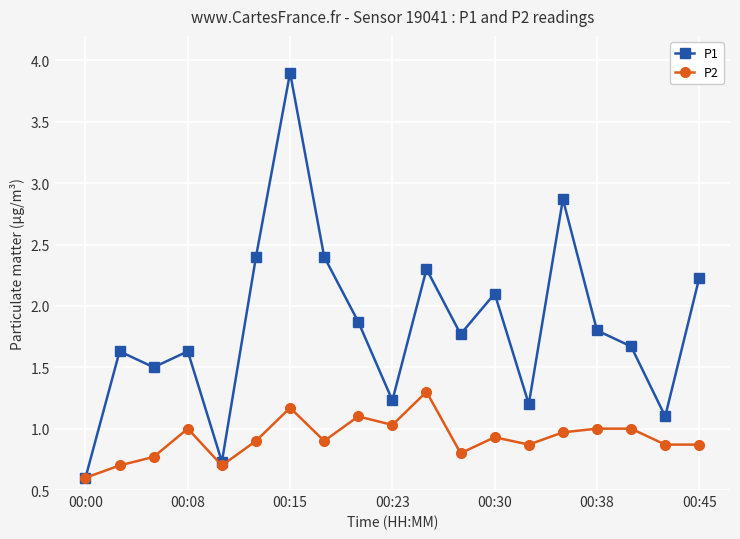

How many data points does each series have?

19